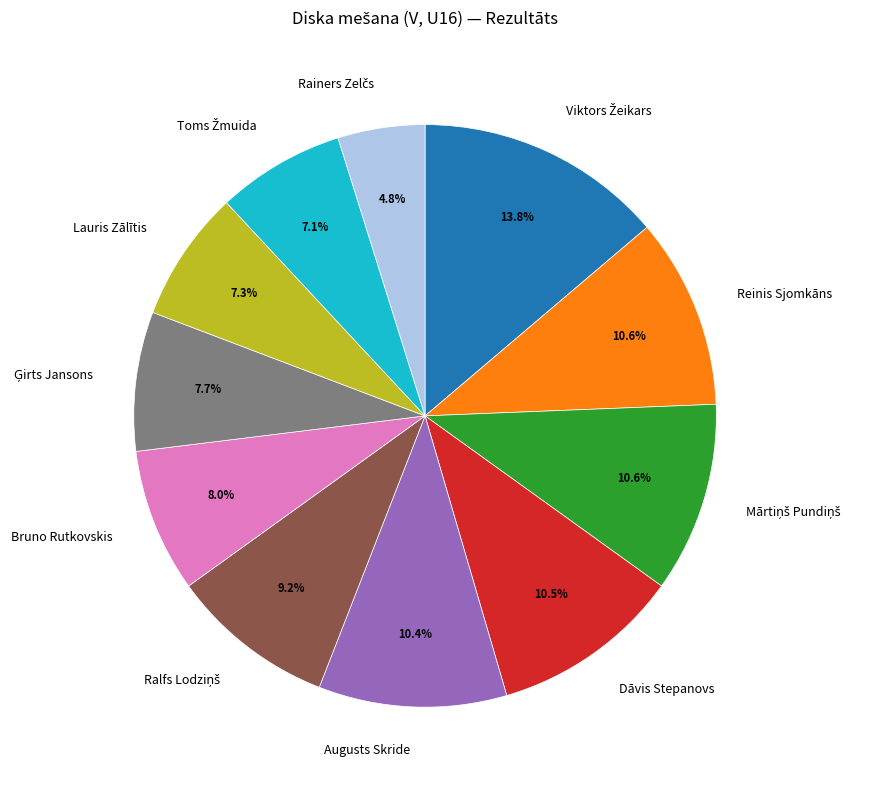

Is there any slice that represents more than half of the pie?

No